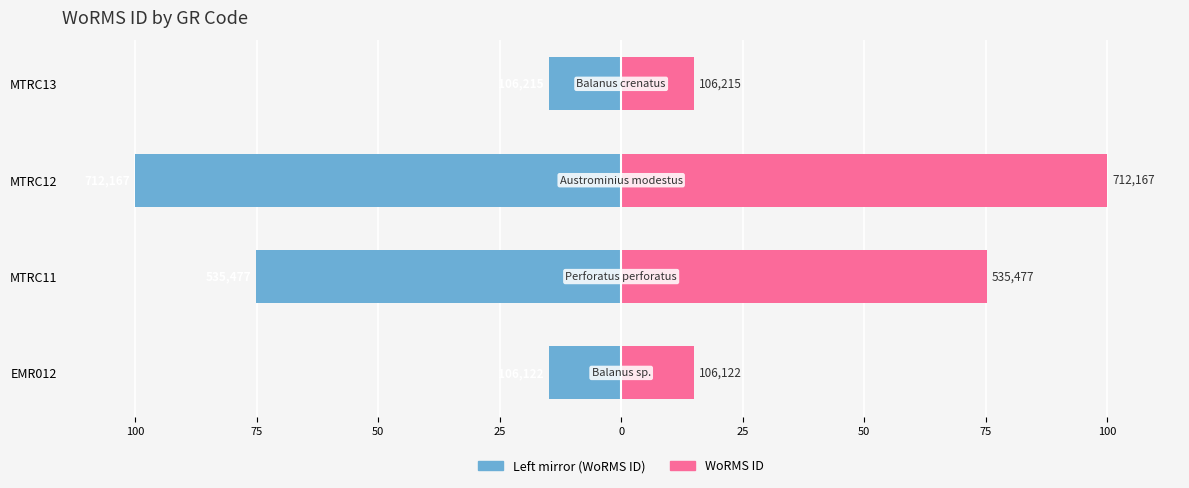

How many bars are there in each group?

2